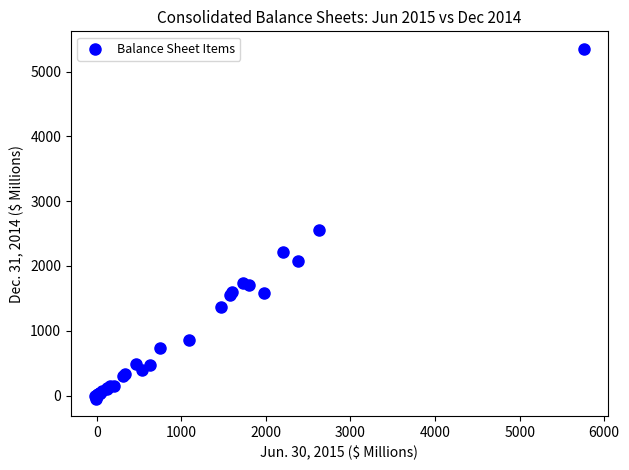

What Y value in the scatter plot is closest to 2652?

2548.7